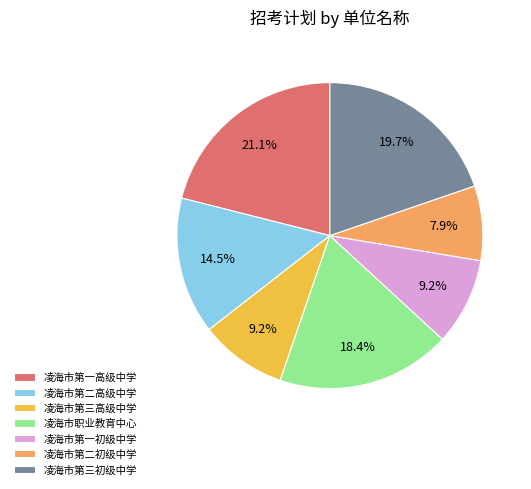

To the nearest percent, what is the difference between the largest and smallest slice percentages?

13%